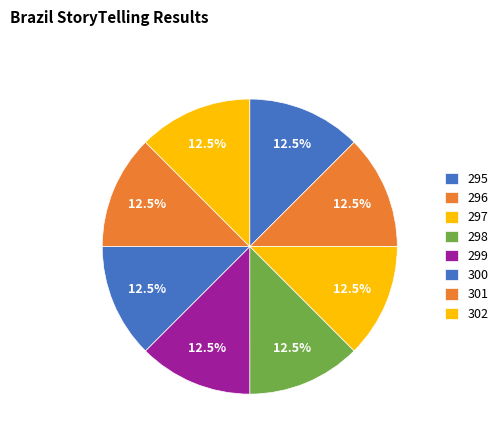

Count the number of slices in the pie.

8